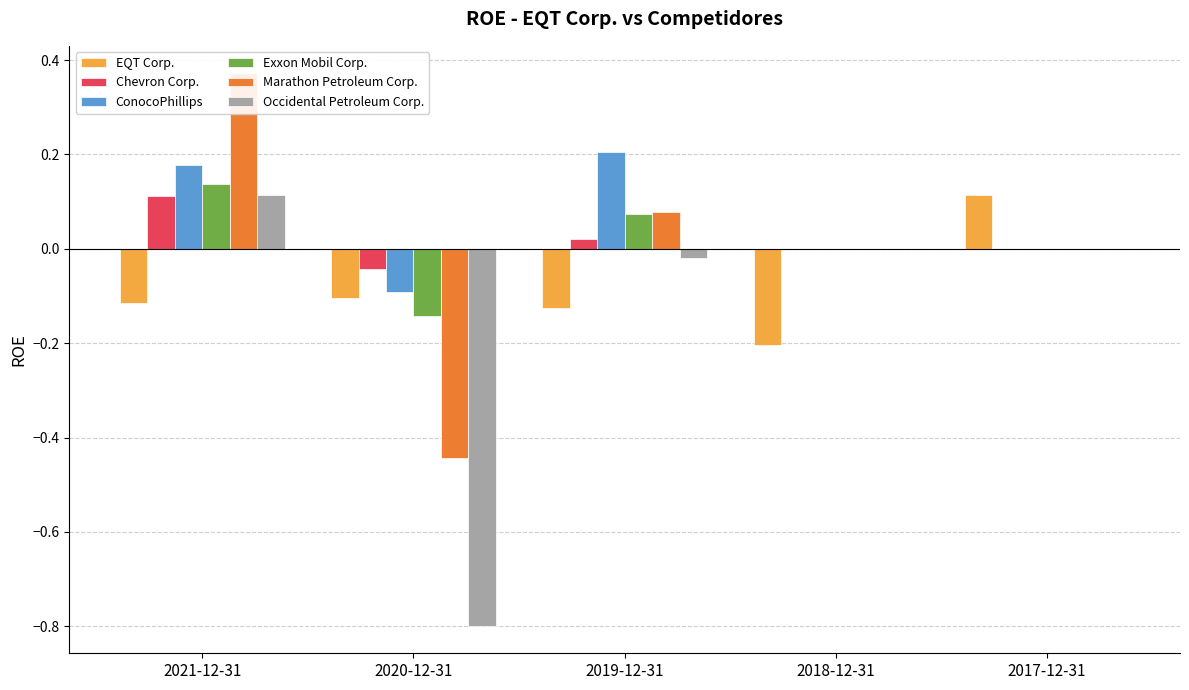

Reading left to right, what are all the values shown in this chart?

EQT Corp.: -0.1	-0.1	-0.1	-0.2	0.1
Chevron Corp.: 0.1	-0.0	0.0	0.0	0.0
ConocoPhillips: 0.2	-0.1	0.2	0.0	0.0
Exxon Mobil Corp.: 0.1	-0.1	0.1	0.0	0.0
Marathon Petroleum Corp.: 0.4	-0.4	0.1	0.0	0.0
Occidental Petroleum Corp.: 0.1	-0.8	-0.0	0.0	0.0